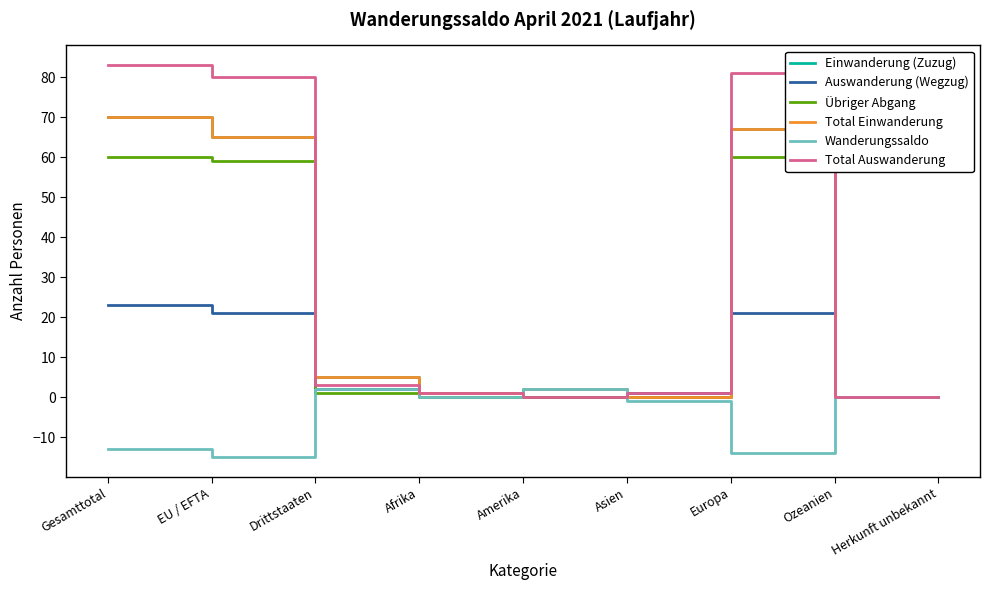

Does the chart have visible grid lines?

No